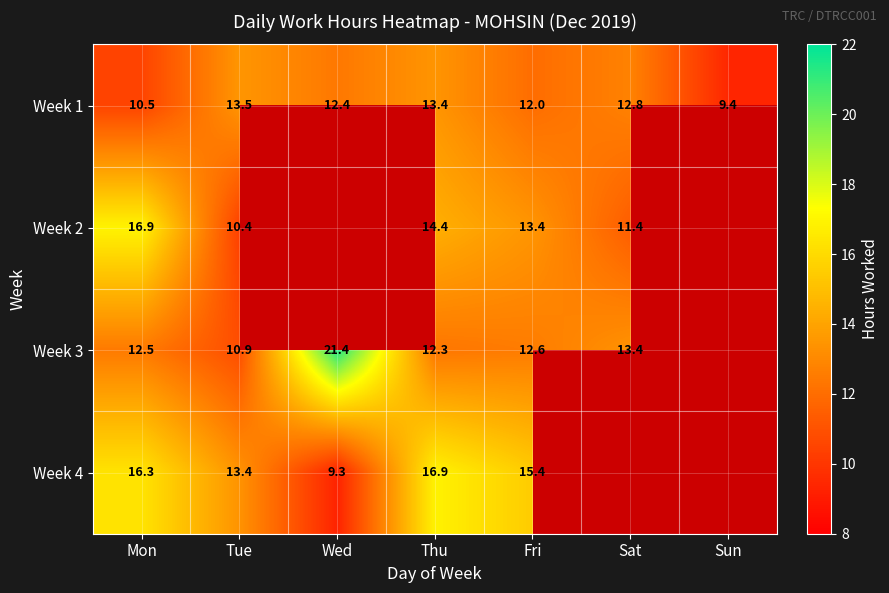

What is the sum of the Week 1 values at Mon and Sun?

19.9